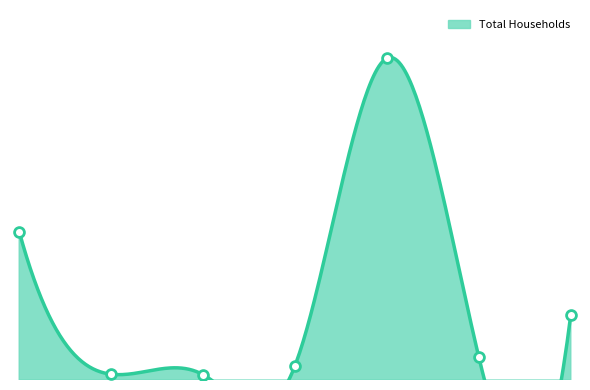

What is the change in value from Baltimore-Columbia-Towson to Salisbury?

-892921